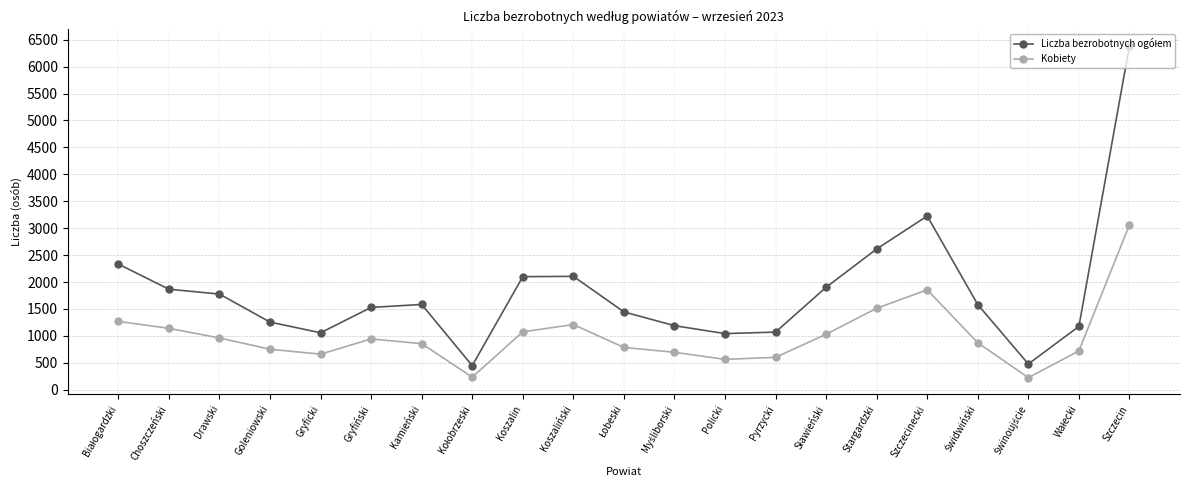

Count the number of data series in this chart.

2